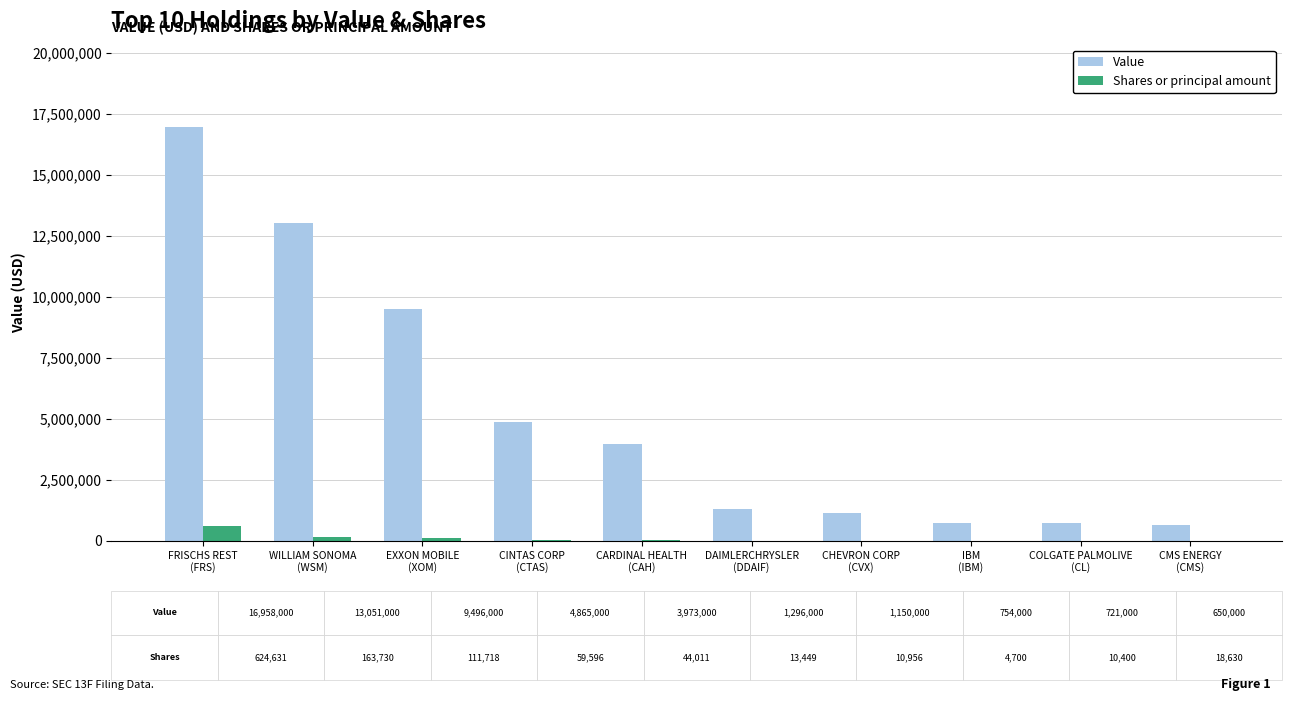

Is it true that Shares or principal amount equals 13449 at DAIMLERCHRYSLER
(DDAIF)?

True